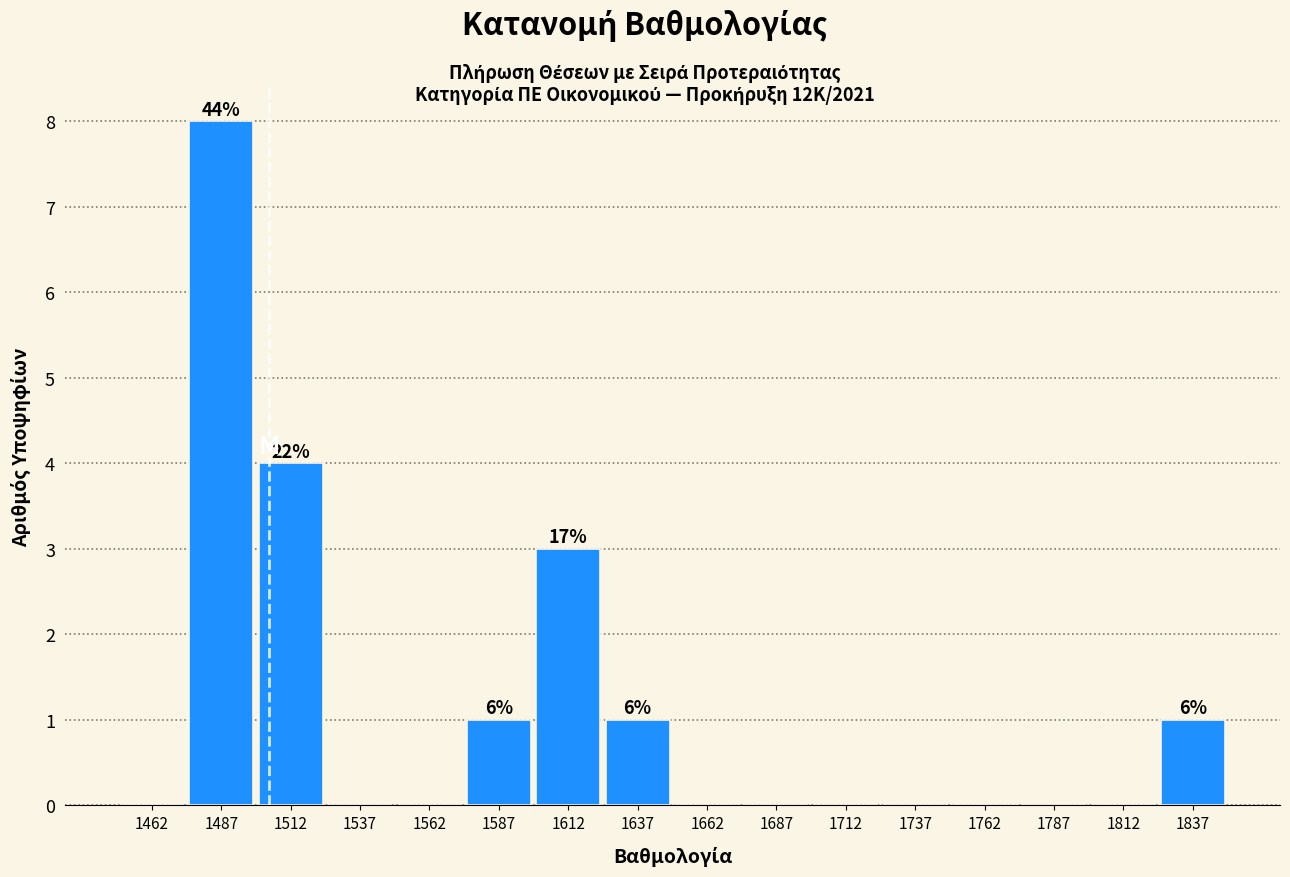

Which range on the x-axis has the tallest bar?

1475 to 1500